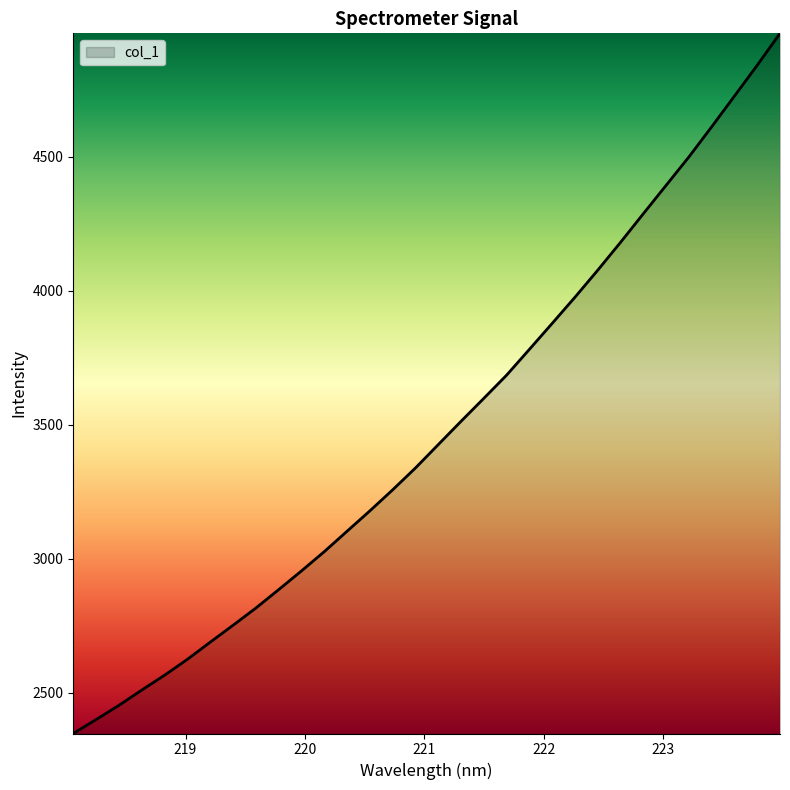

What is the smallest value displayed?

2347.7